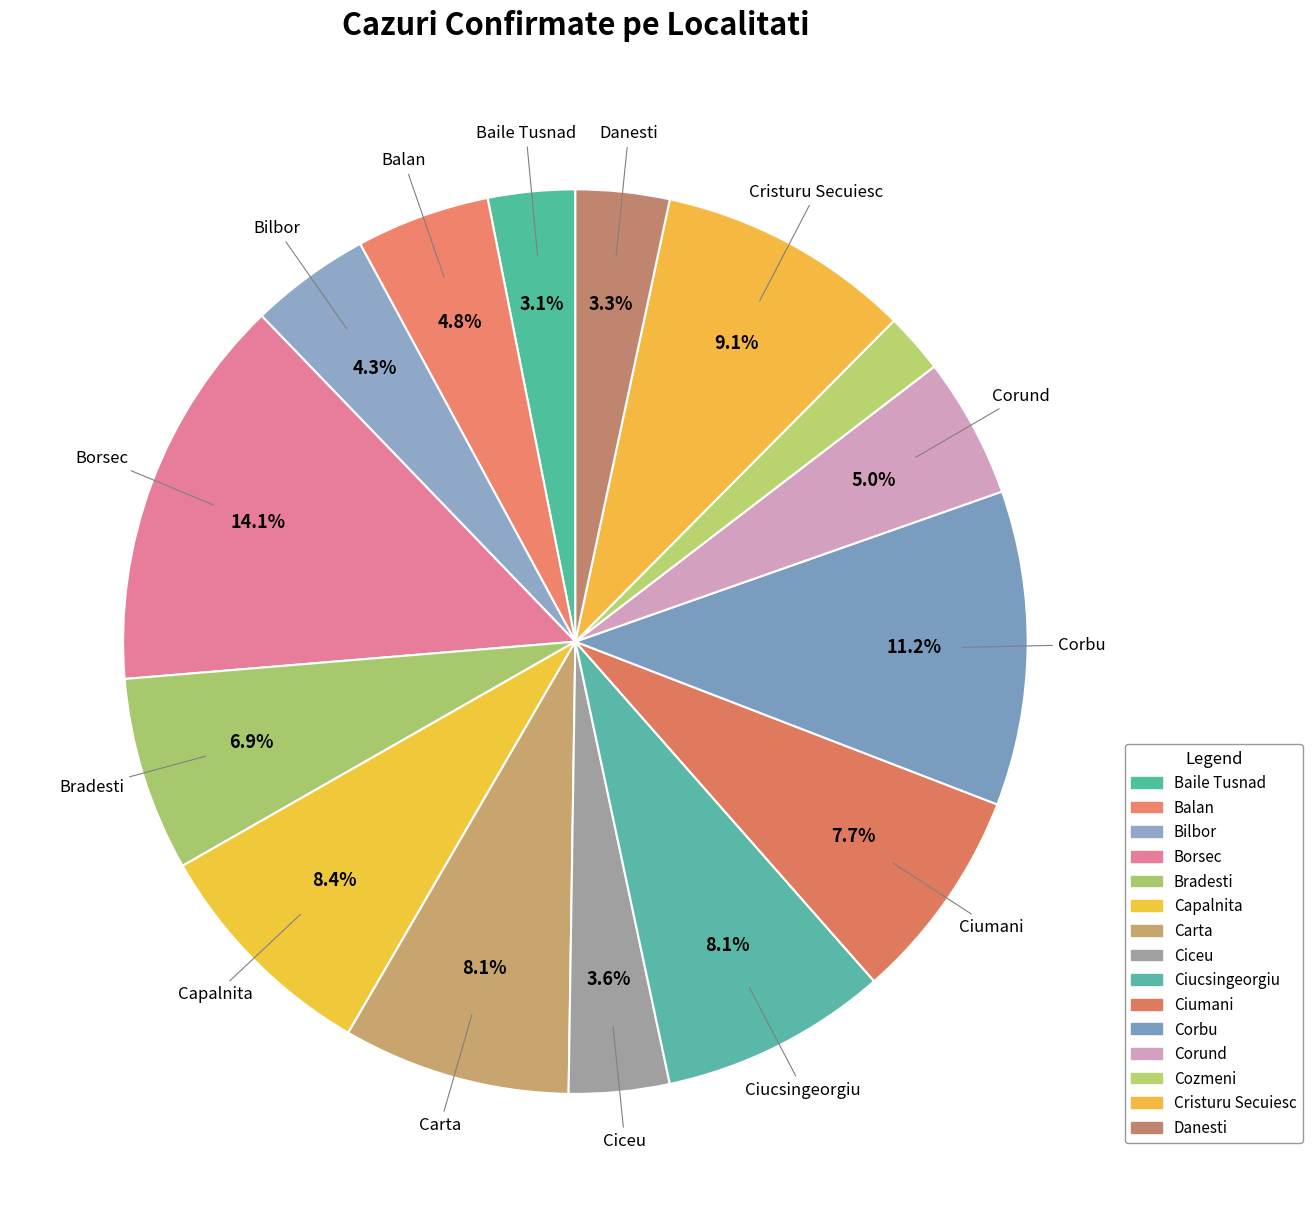

How many segments does this pie chart have?

15